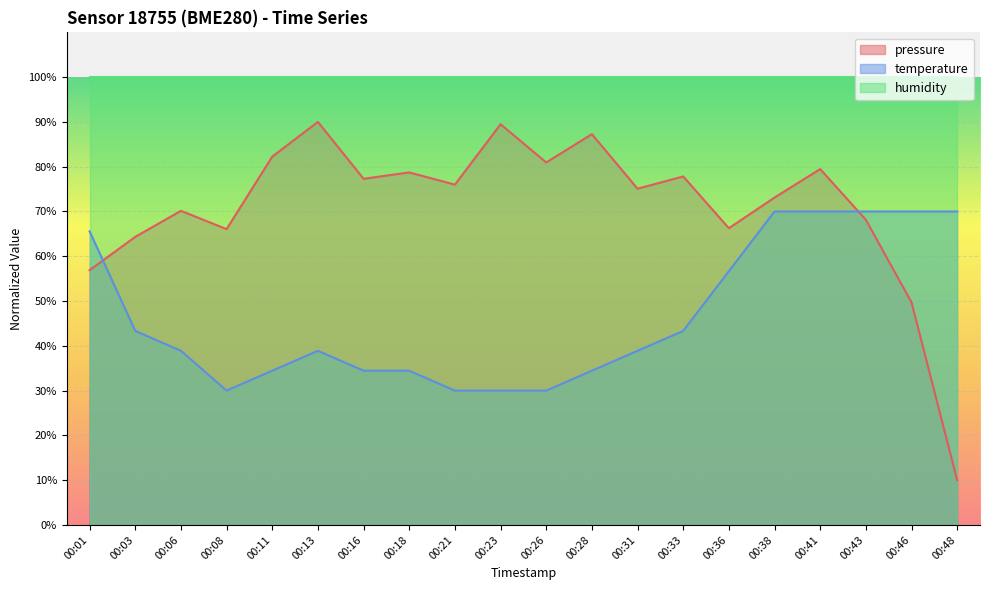

Rank the series by their maximum value, from highest to lowest.

humidity, pressure, temperature